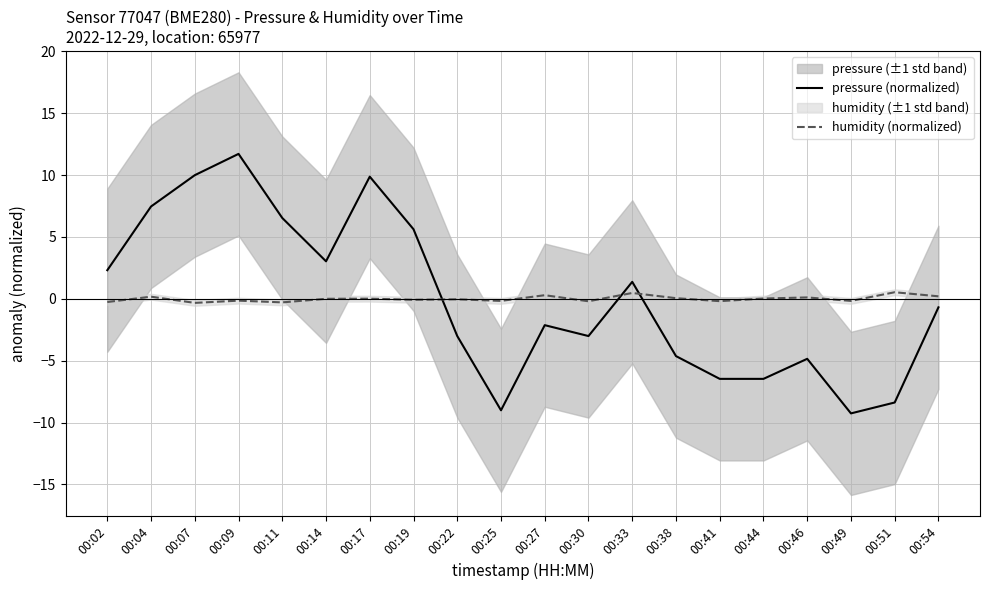

Is it true that pressure (normalized) equals -1.2 at 00:30?

False